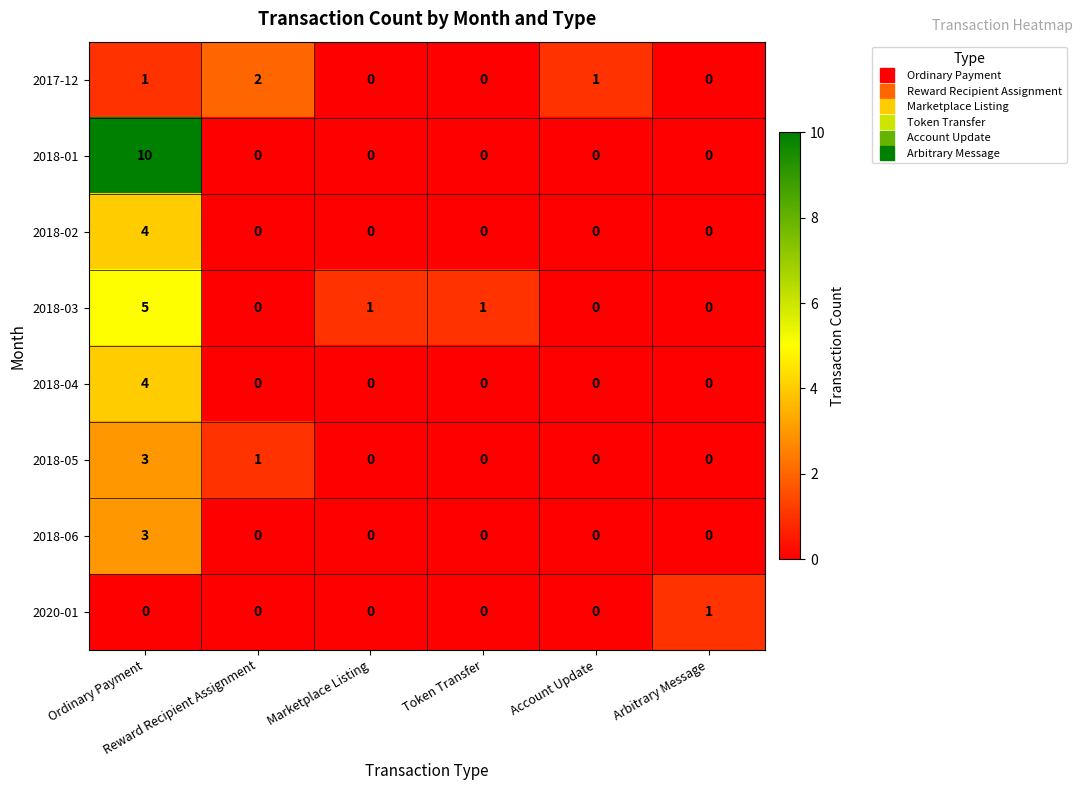

Which series has the largest range (max minus min)?

2018-01